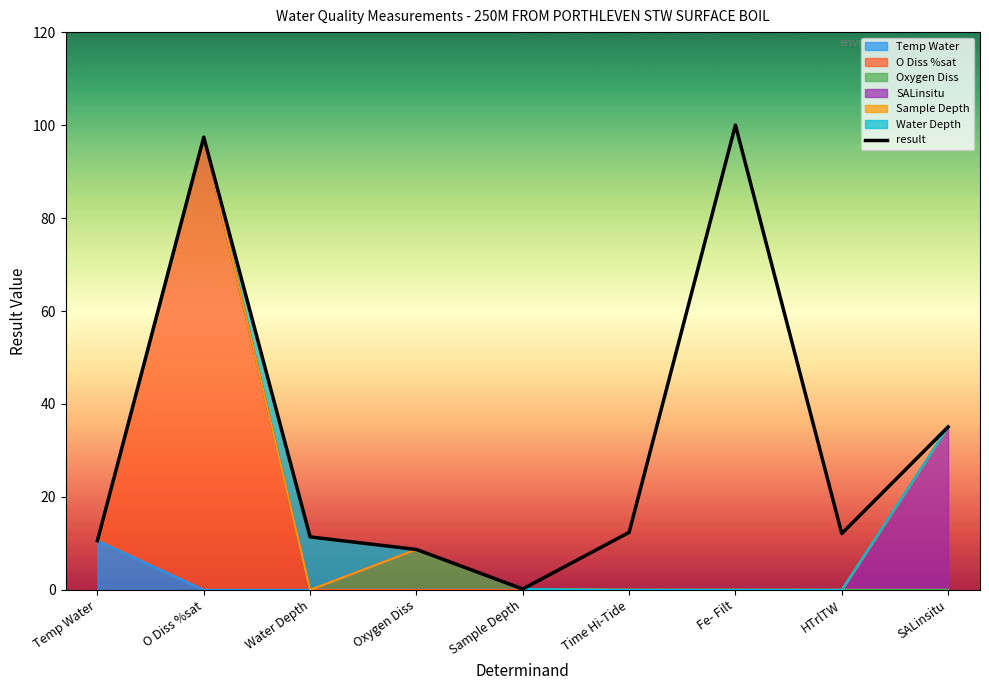

Where does the data first go above 12?

O Diss %sat